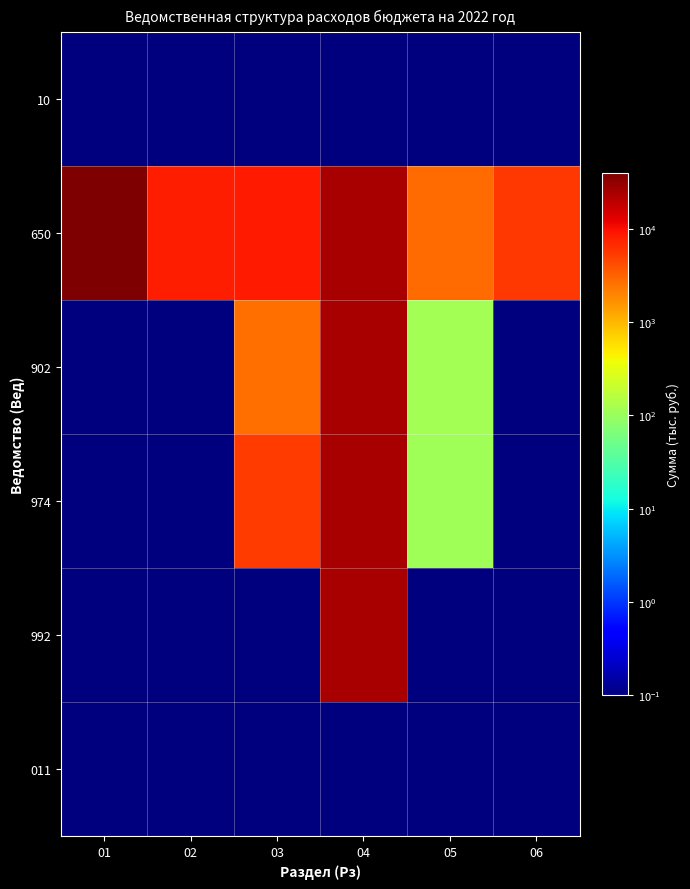

Reading right to left, transcribe all the data shown in this chart.

10: 06=0.1	05=0.1	04=0.1	03=0.1	02=0.1	01=0.1
650: 06=5755.7	05=2815.0	04=24677.7	03=8570.7	02=8203.0	01=39456.3
902: 06=0.1	05=117.8	04=25045.3	03=2728.7	02=0.1	01=0.1
974: 06=0.1	05=110.8	04=24927.5	03=5474.3	02=0.1	01=0.1
992: 06=0.1	05=0.1	04=24566.9	03=0.1	02=0.1	01=0.1
011: 06=0.1	05=0.1	04=0.1	03=0.1	02=0.1	01=0.1